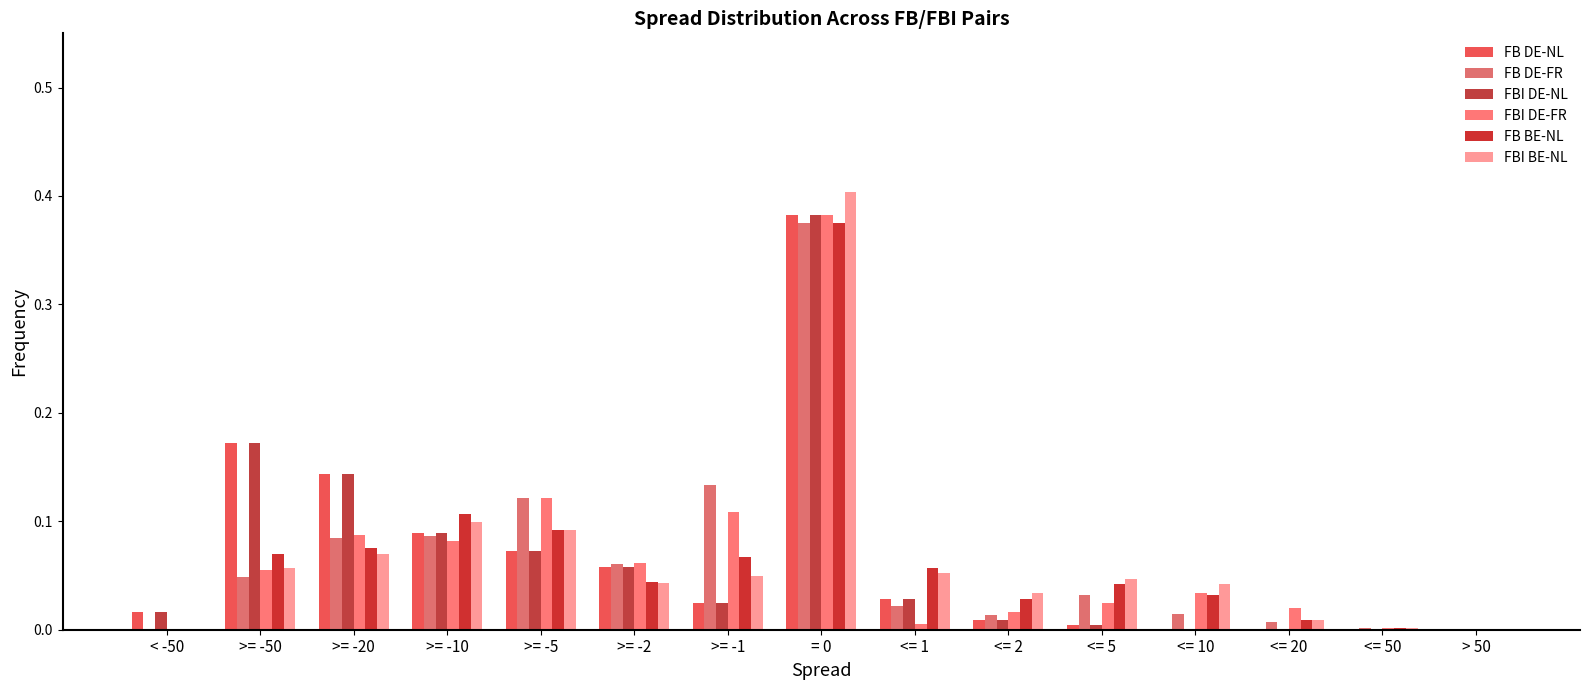

What is the greatest value displayed?

0.4